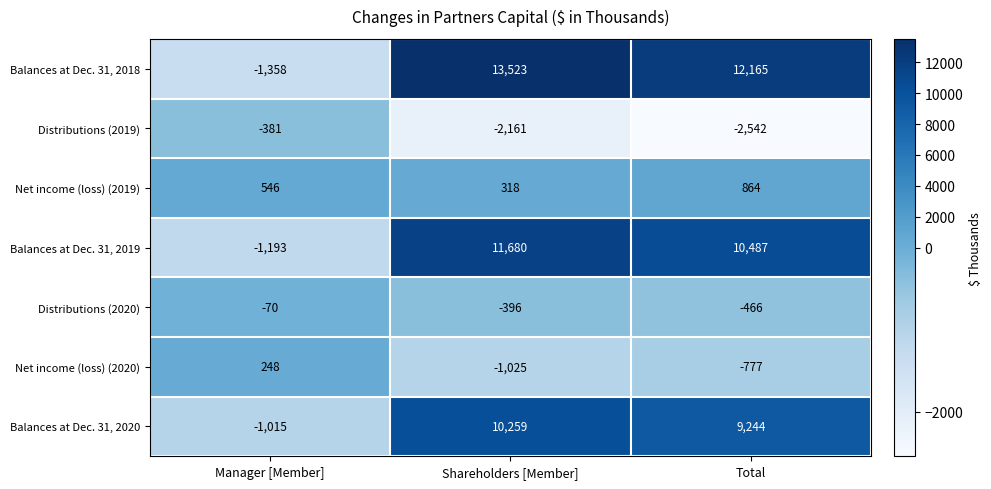

How many Distributions (2019) values are between -2542 and -381?

3